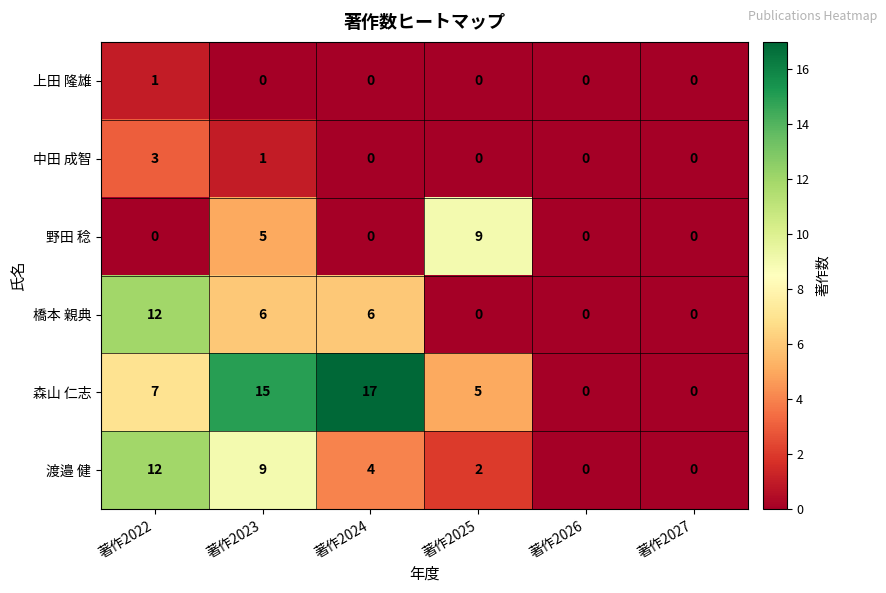

At which category does the chart reach its peak across all series?

著作2024